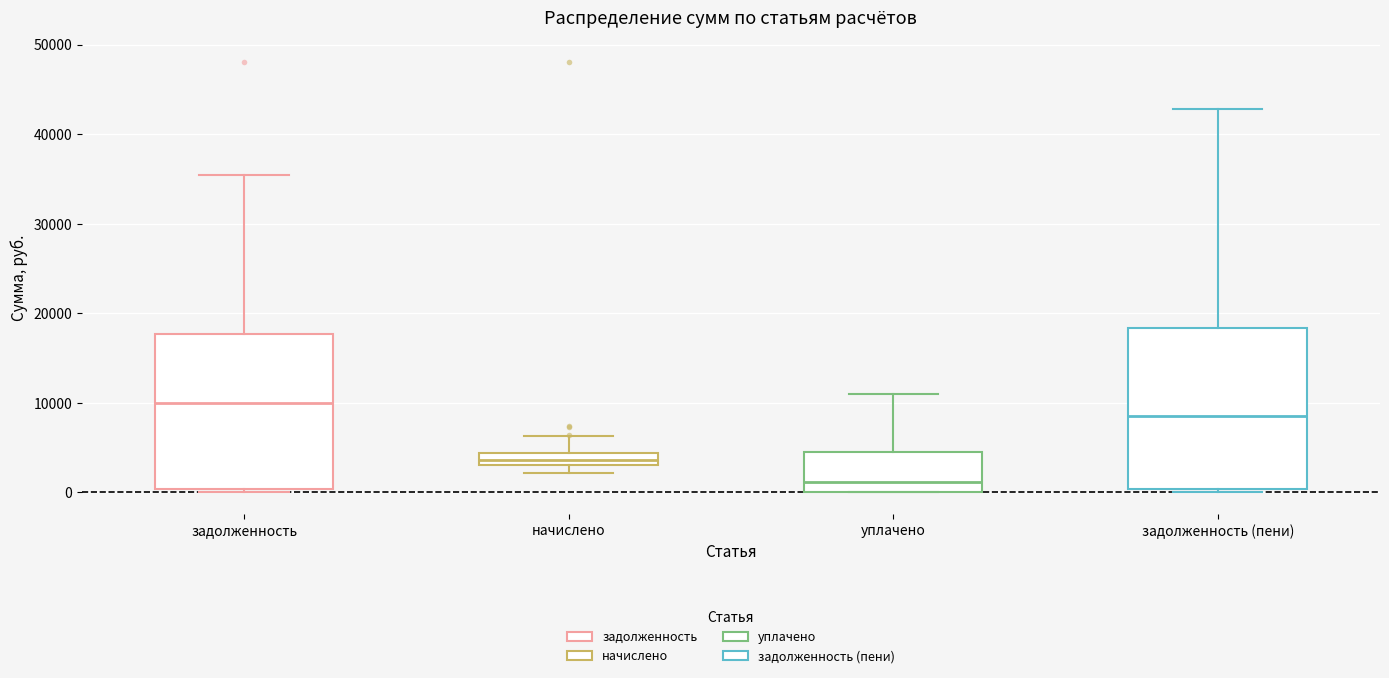

Which box has the highest median line?

задолженность